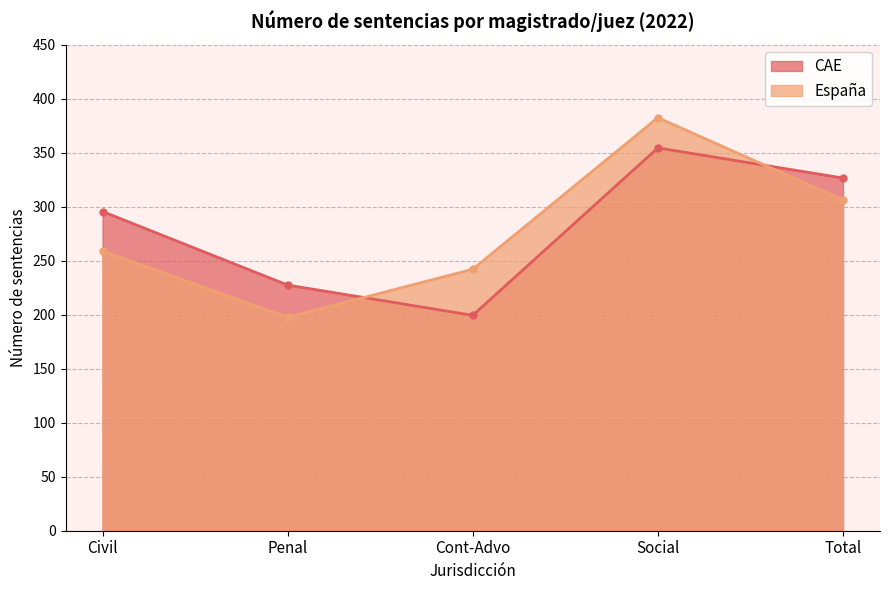

Read the España value at Total.

306.2